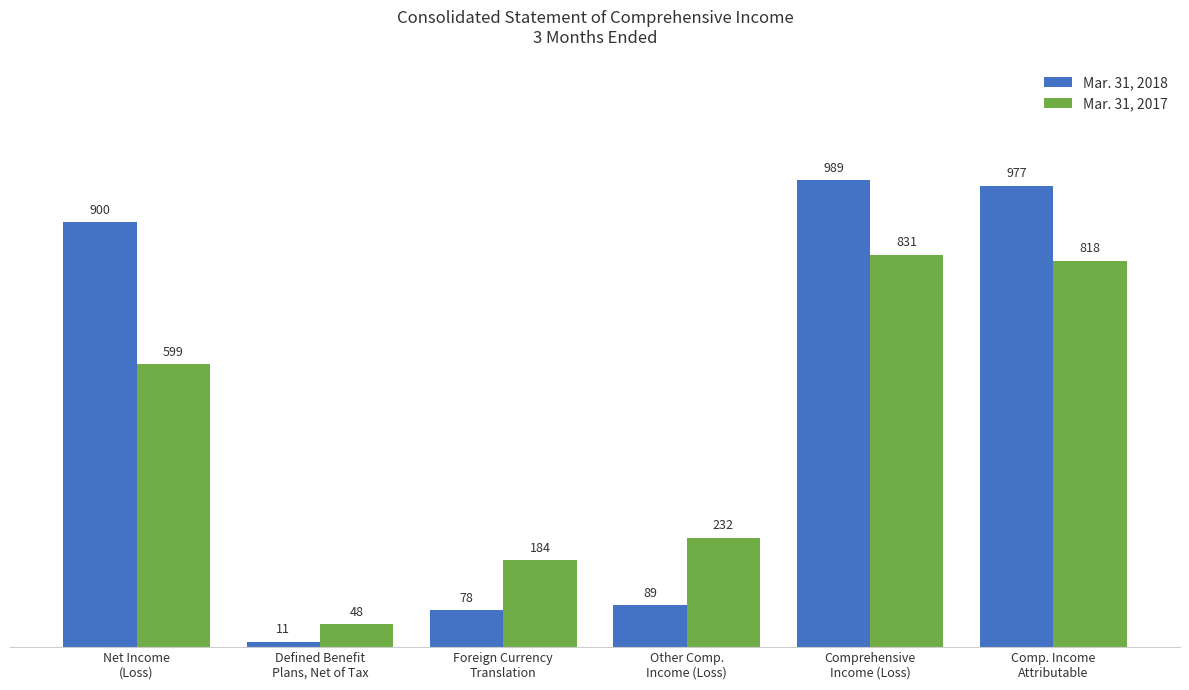

Are the bars horizontal?

No